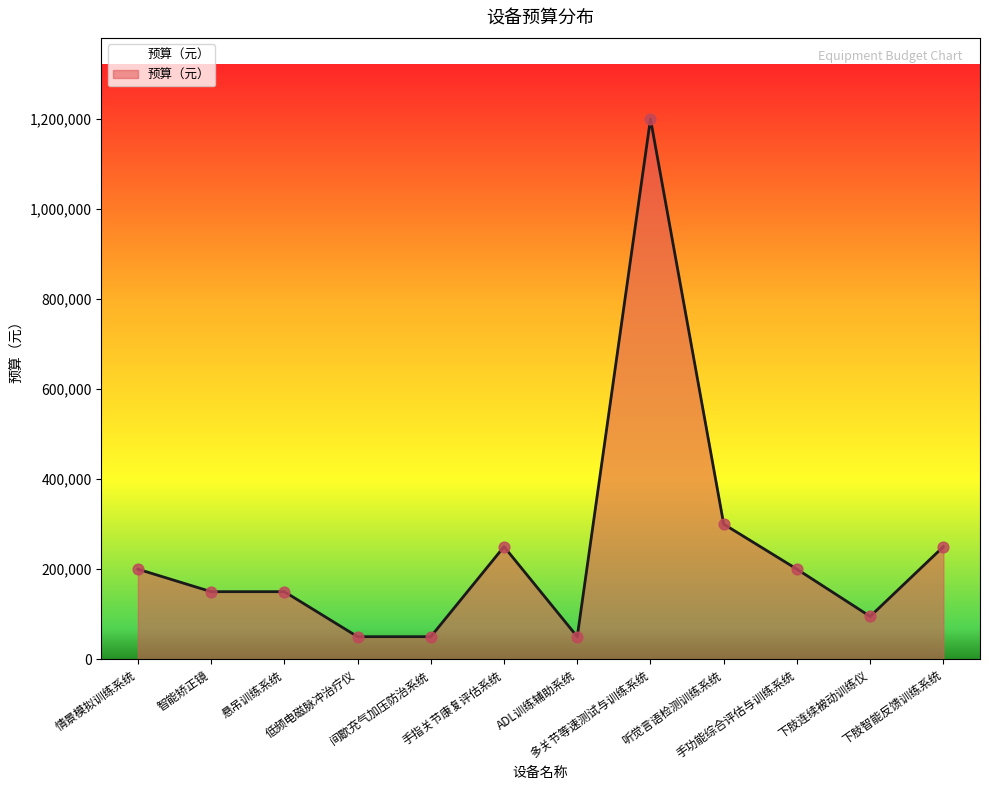

Approximately how many times larger is the value at 间歇充气加压防治系统 compared to 手指关节康复评估系统?

0.2